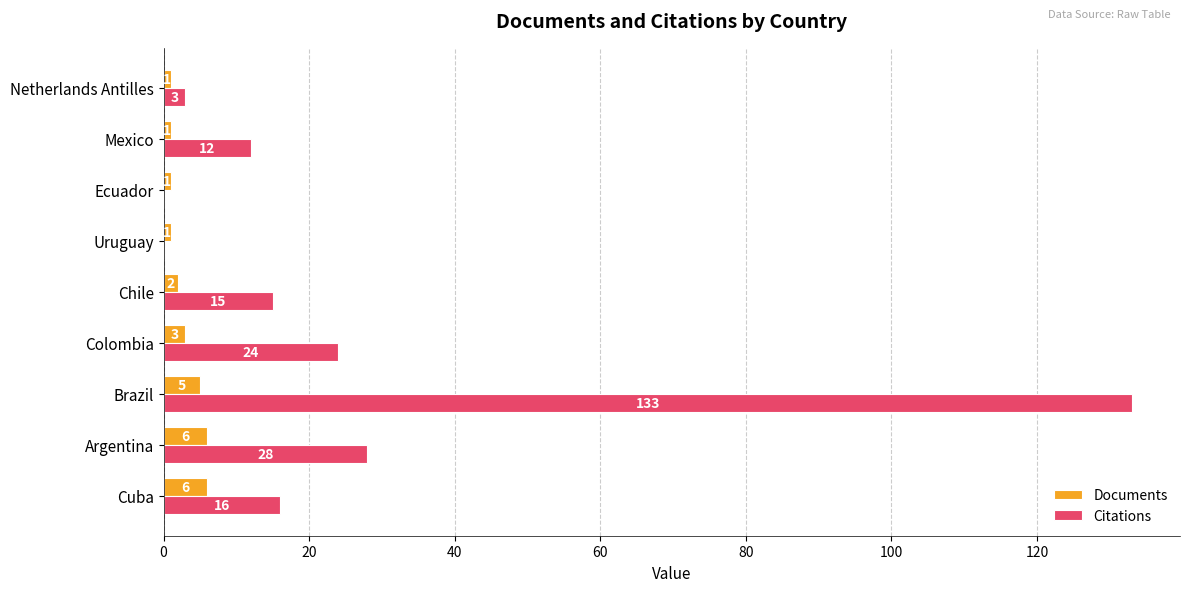

At which category does the chart reach its peak across all series?

Brazil